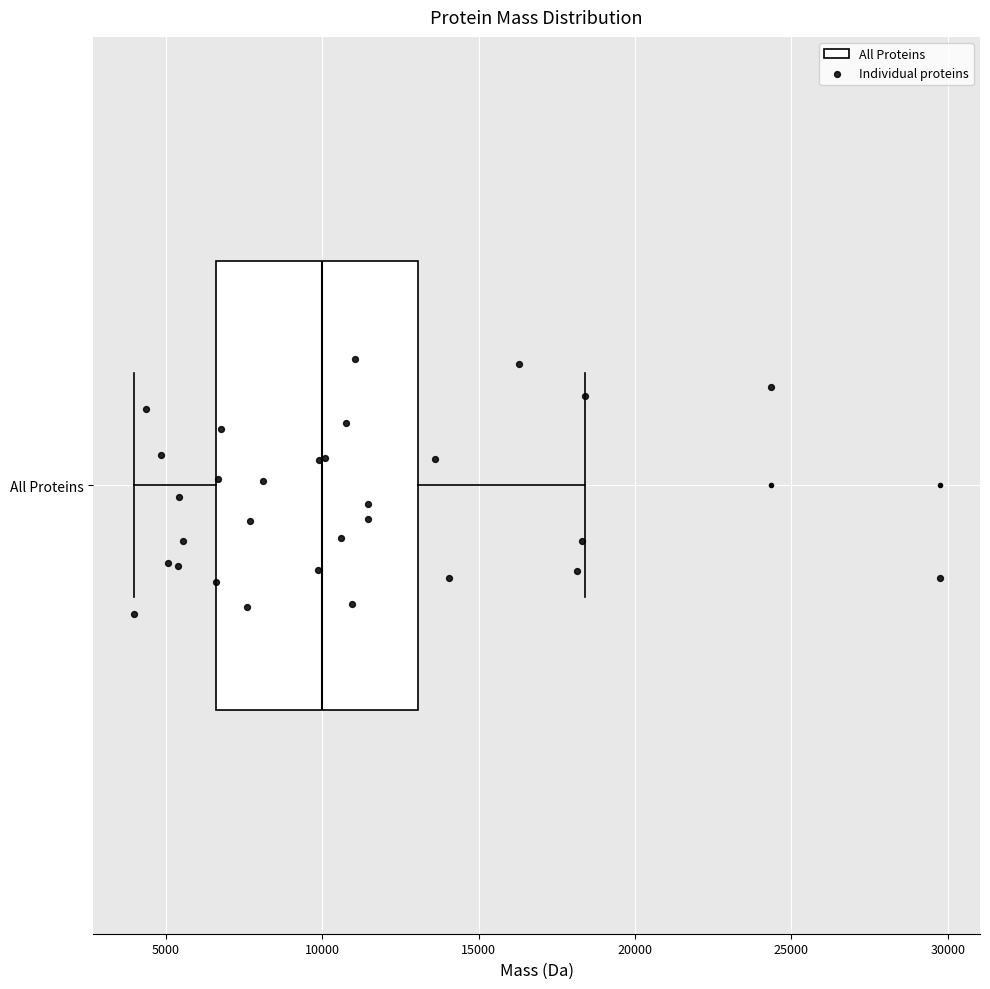

Where does the right whisker of the box for All Proteins end on the x-axis? The values are not printed on the chart, so give them approximately, as read against the axis.

18500